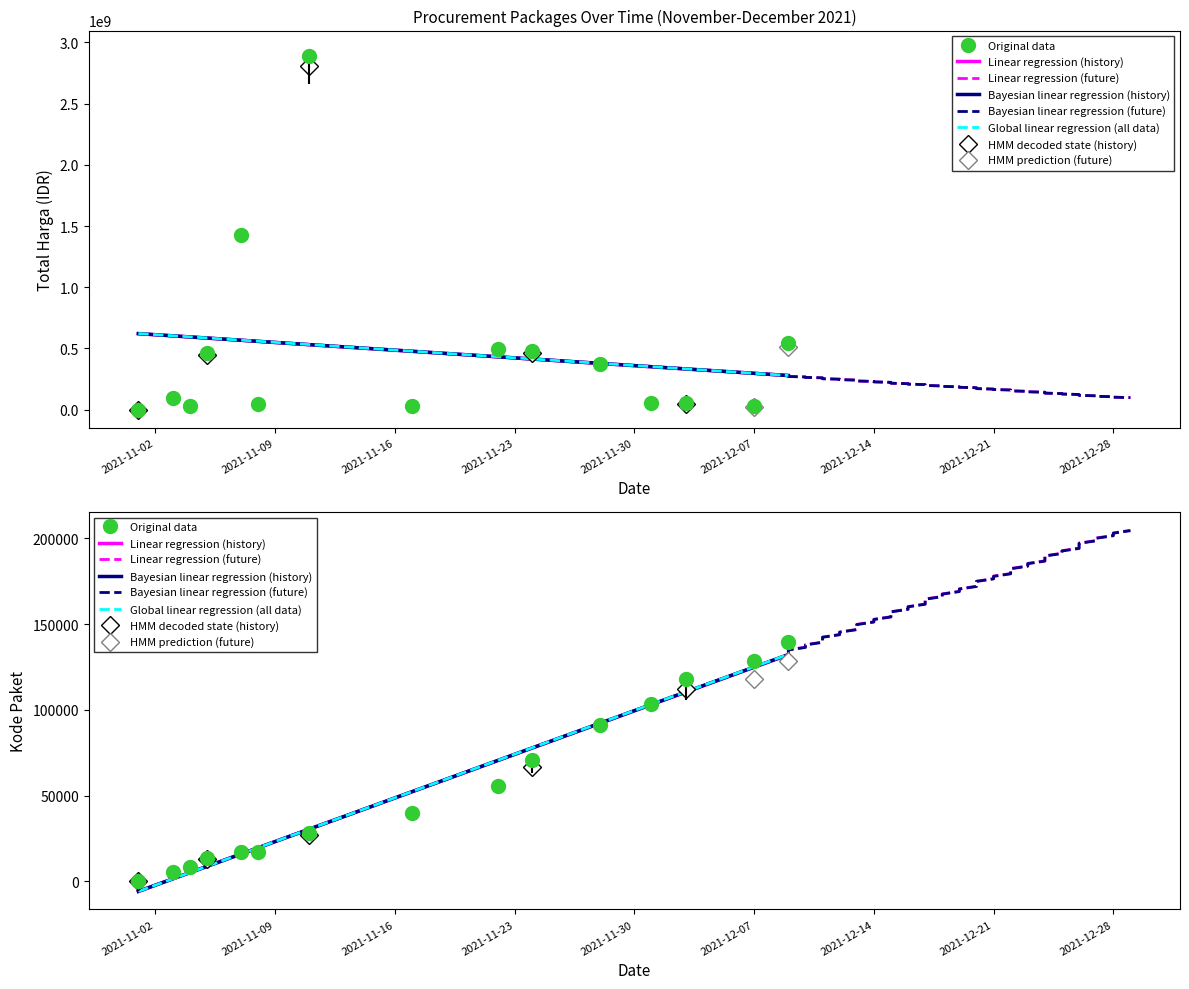

At which category does the chart reach its peak across all series?

2021-11-11